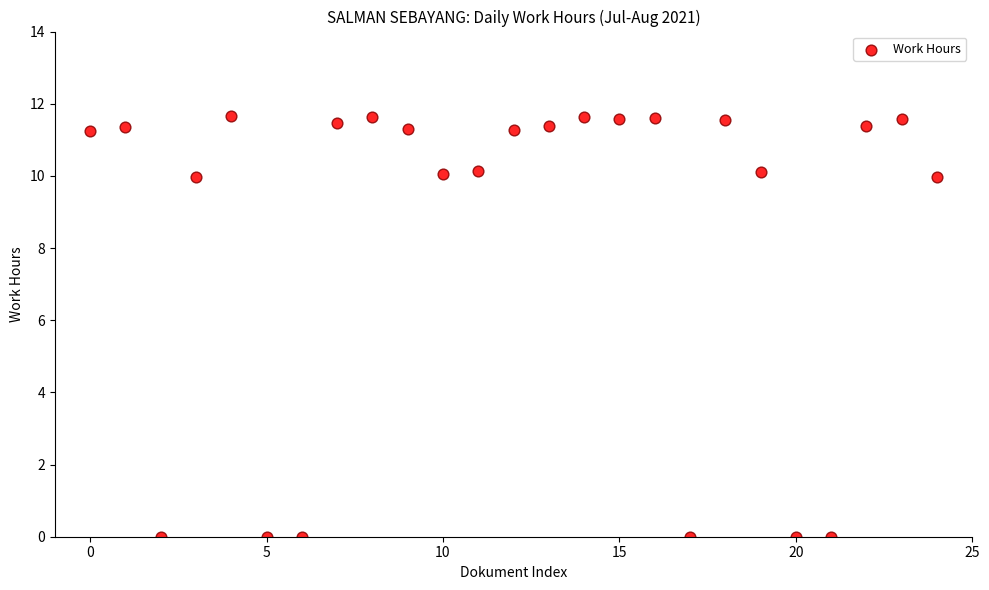

What is the range of Y values (max minus min)?

11.7